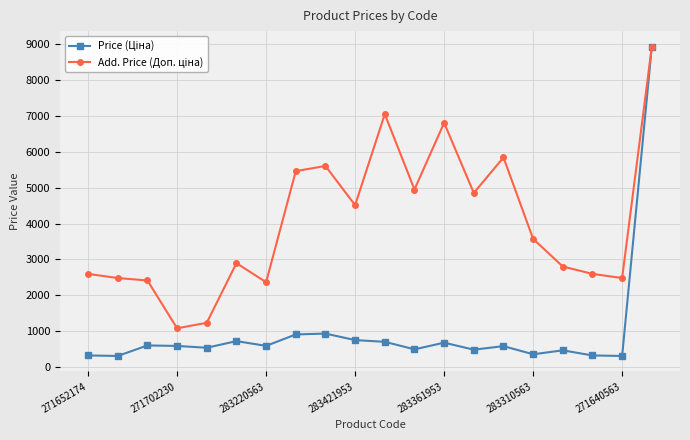

What is the minimum value shown in the chart?

310.3